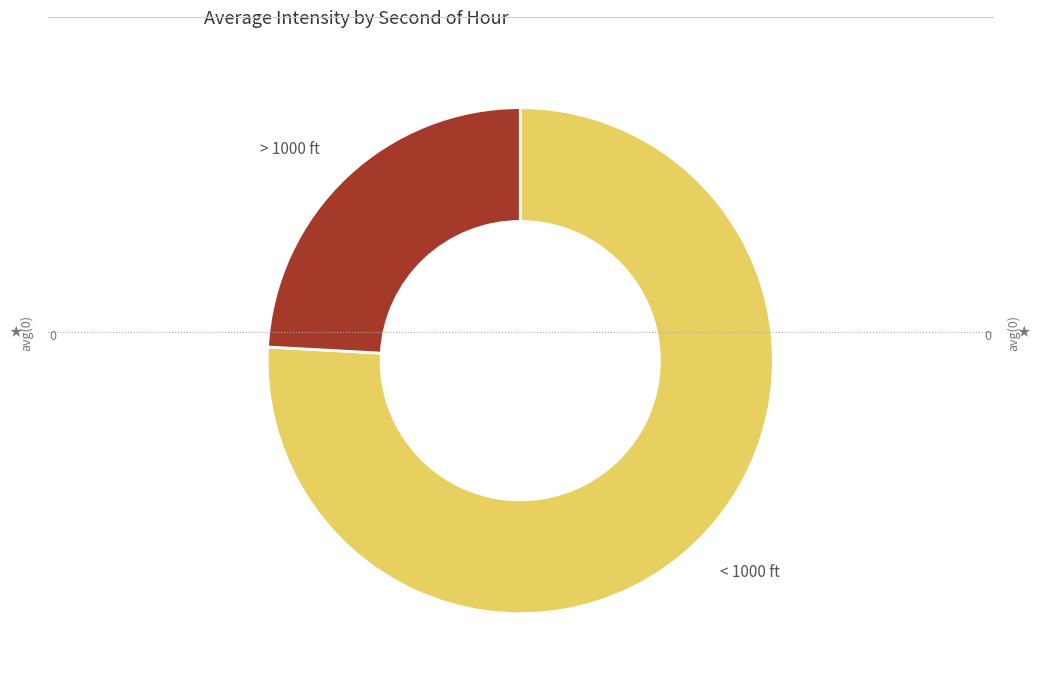

Do > 1000 ft and < 1000 ft together represent more than half of the pie?

Yes